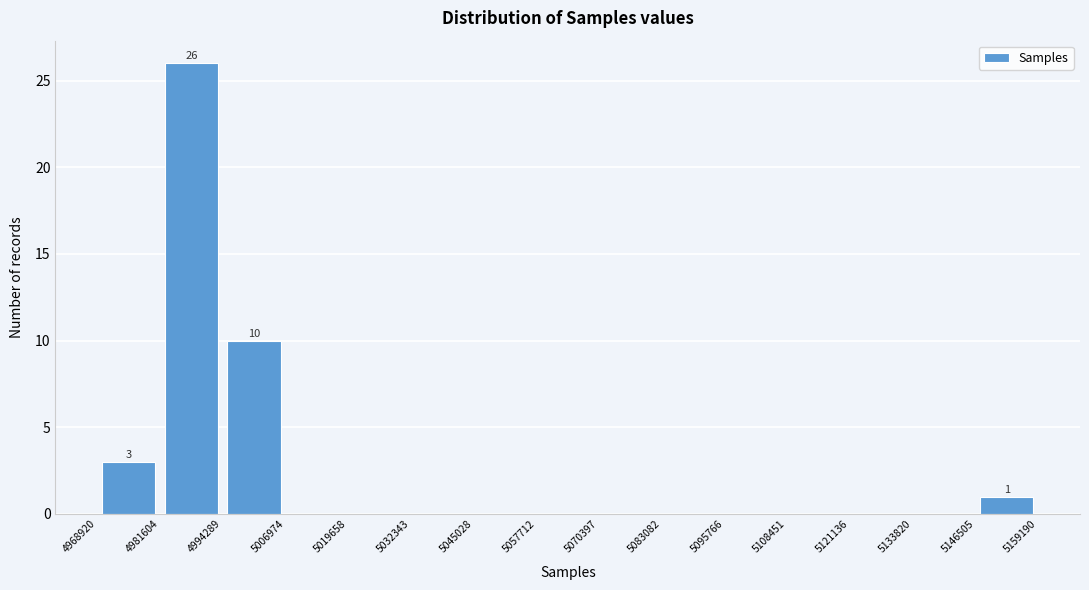

Over which range of the x-axis is the bar tallest?

4981604 to 4994289